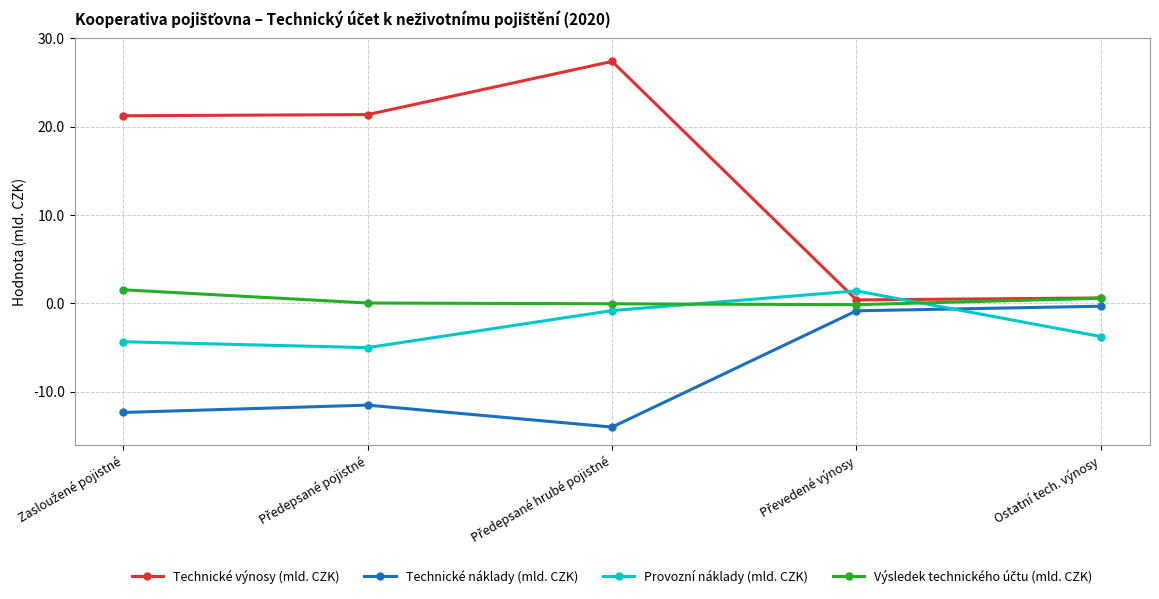

What is the sum of the Technické náklady (mld. CZK) values at Předepsané pojistné and Předepsané hrubé pojistné?

-25498005890.2